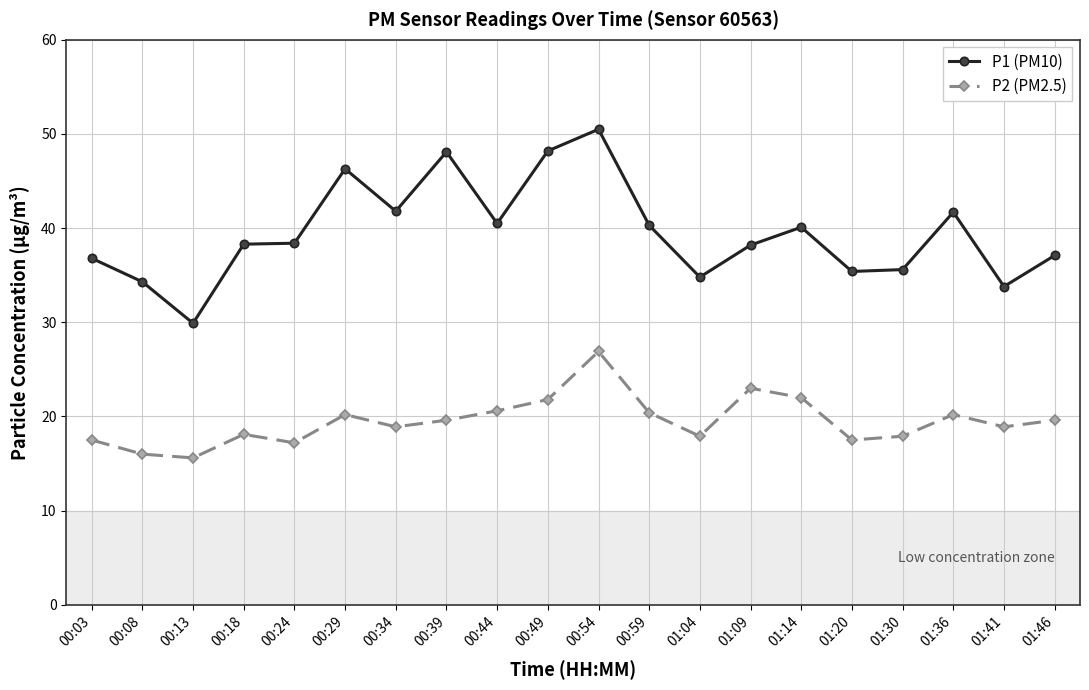

True or false: P1 (PM10) has a value of 41.7 at 01:36.

True